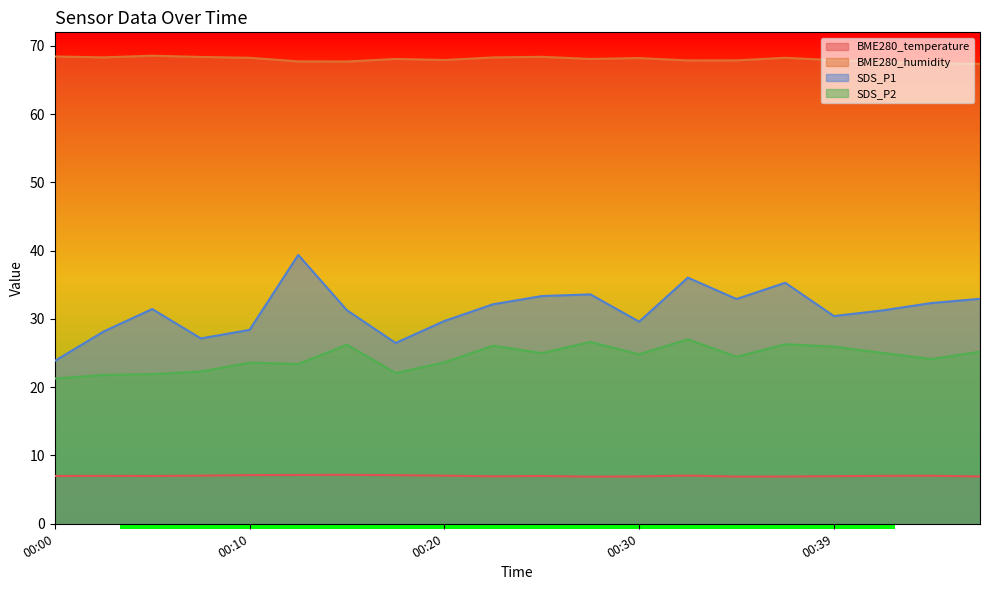

What is the difference between the highest and lowest values at 00:15?

60.5